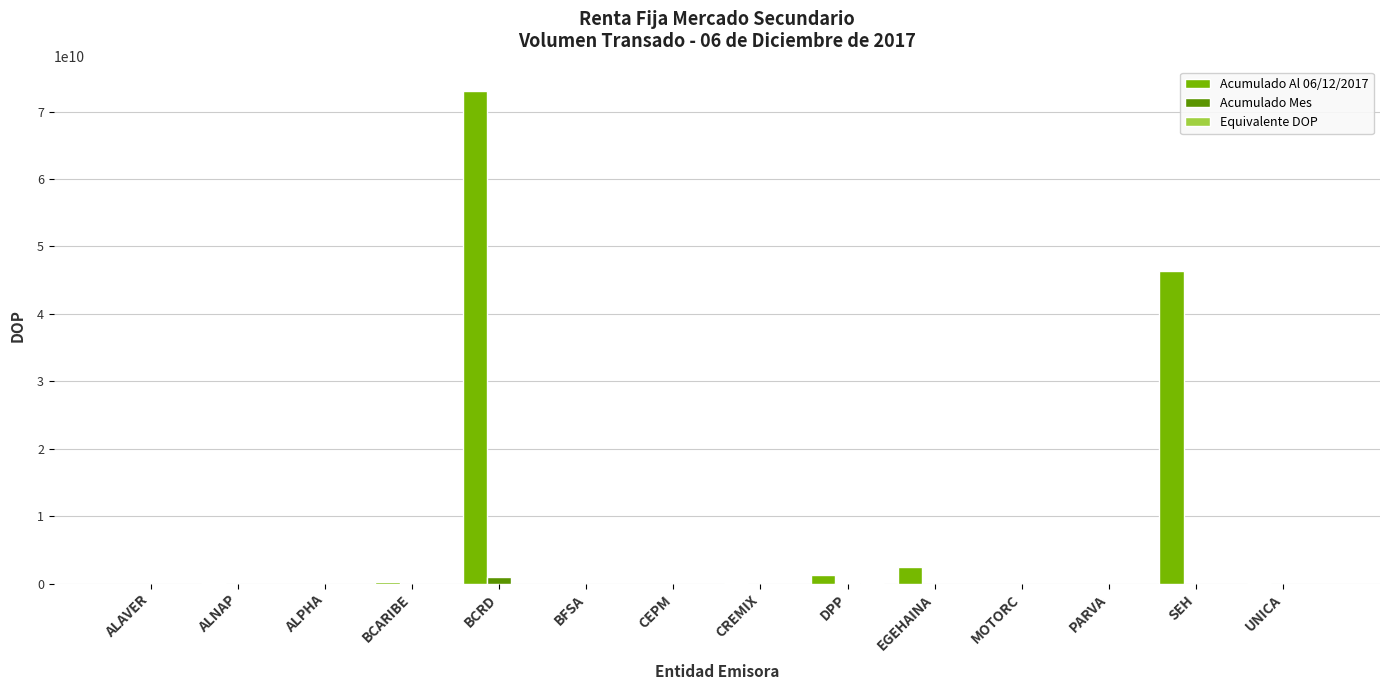

Which label corresponds to the largest value in the chart?

BCRD